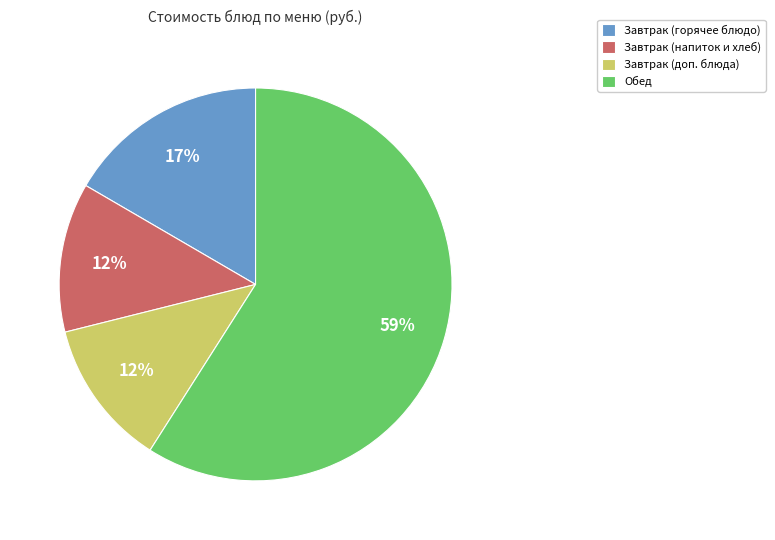

Is the sum of Обед and Завтрак (доп. блюда) greater than half?

Yes